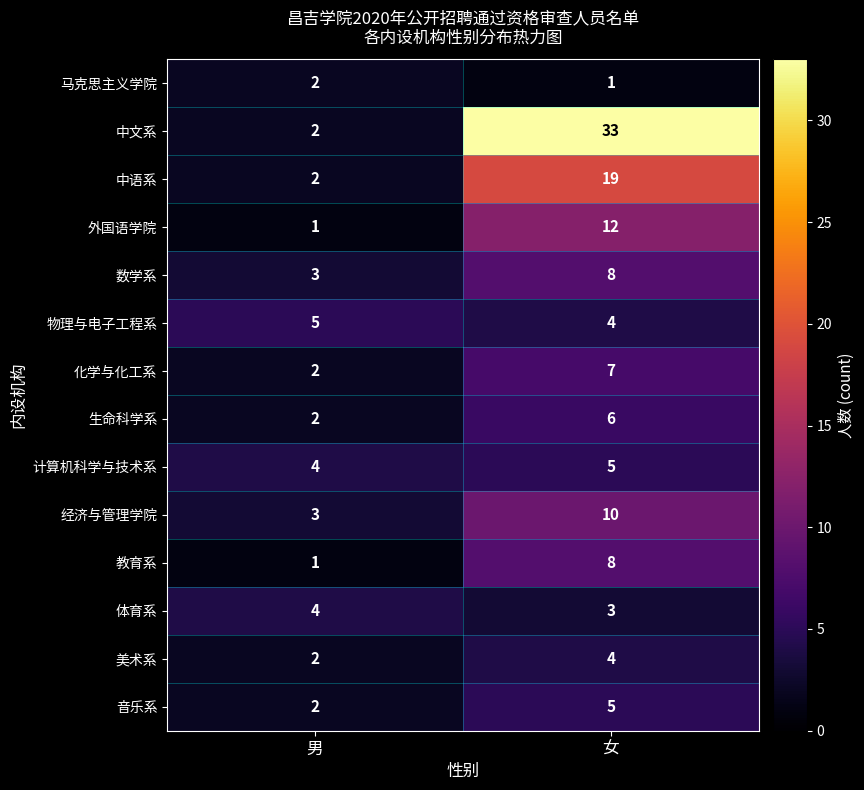

At which category is the sum across all series the highest?

女